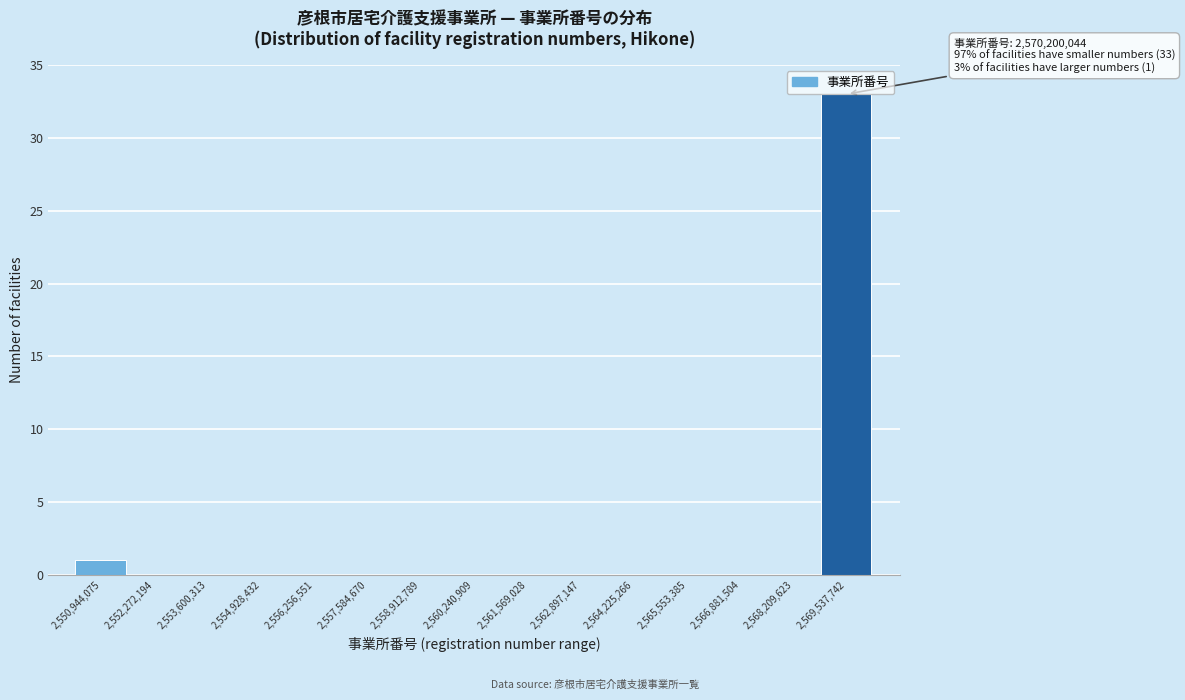

Over which range of the x-axis is the bar tallest?

2568800000 to 2570200000